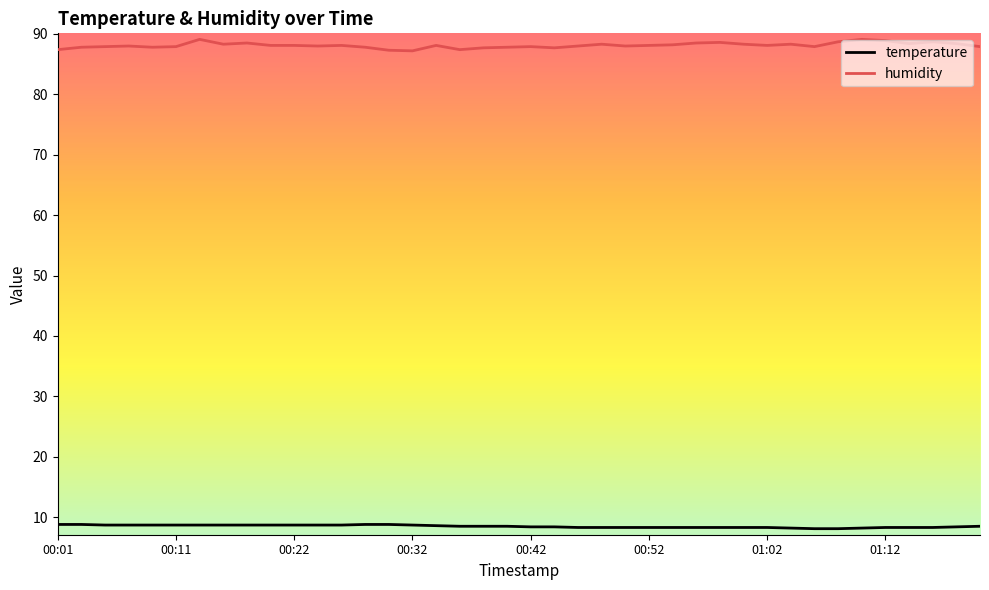

True or false: temperature and humidity cross at least once.

False